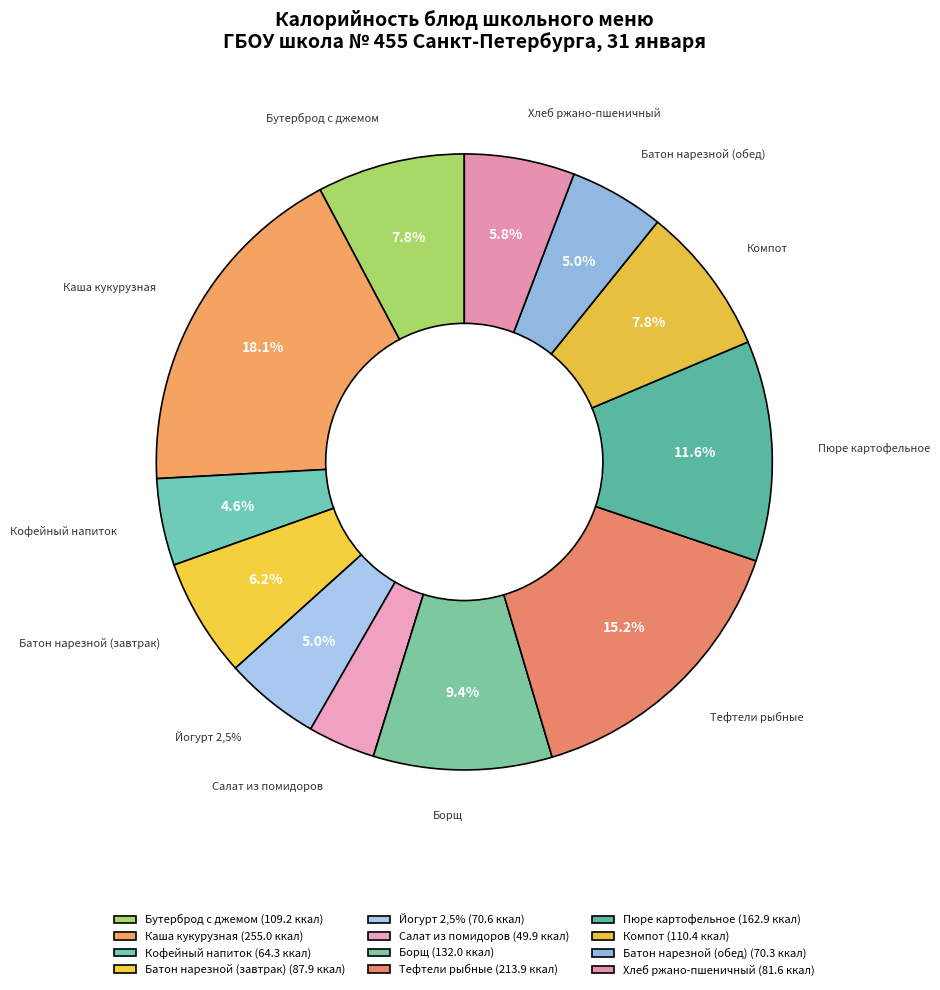

To the nearest percent, what is the combined percentage of Борщ and Батон нарезной (завтрак)?

16%